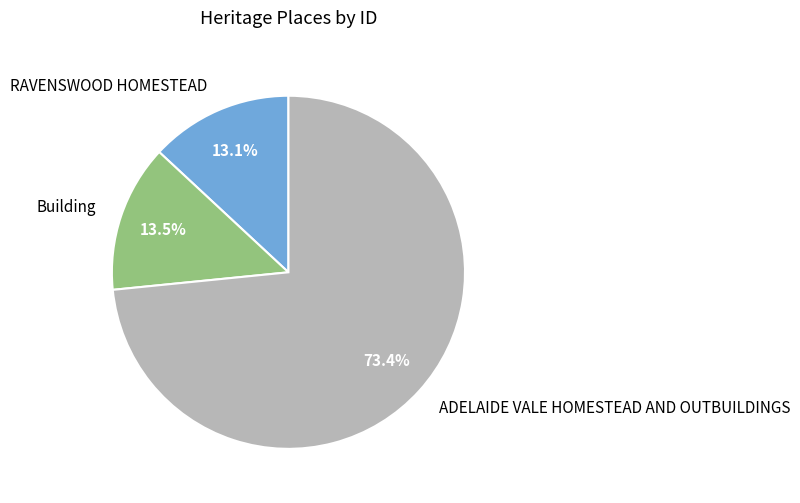

Between ADELAIDE VALE HOMESTEAD AND OUTBUILDINGS and RAVENSWOOD HOMESTEAD, which is larger?

ADELAIDE VALE HOMESTEAD AND OUTBUILDINGS